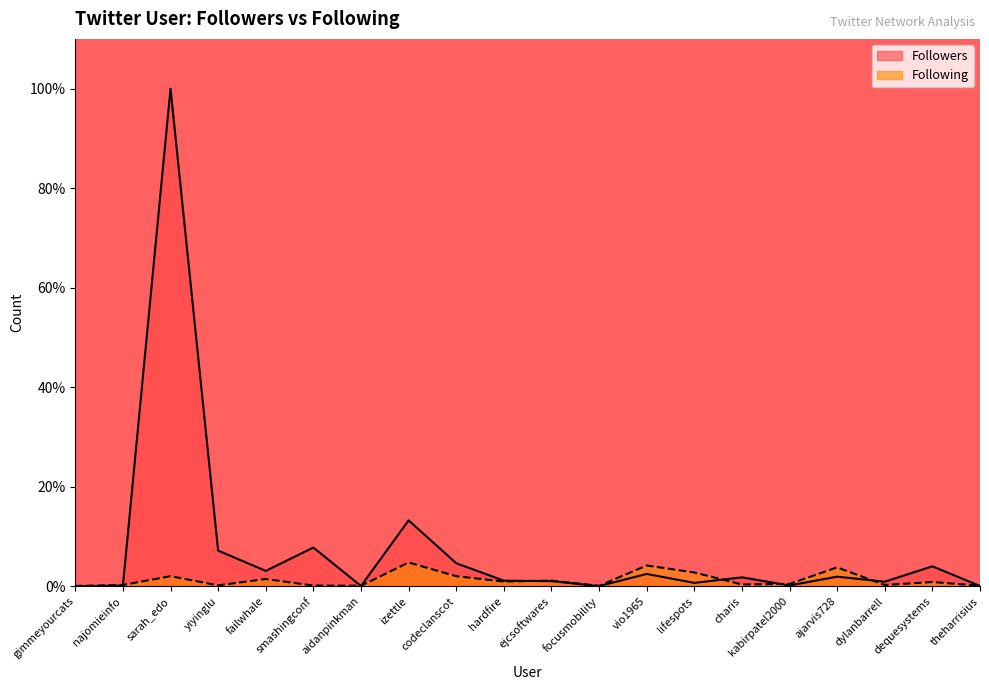

What is the difference between the maximum and second lowest values in the Followers series?

100.0